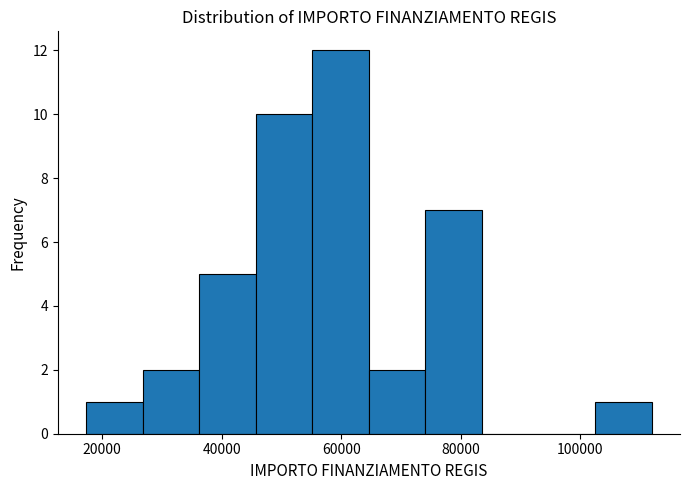

Reading left to right, transcribe this chart: for each bar, give the range it covers on the x-axis and its height. Neither the bar edges nor the heights are printed on the chart, so give them approximately, as read against the axes.

18000 to 26000: 1
26000 to 36000: 2
36000 to 46000: 5
46000 to 56000: 10
56000 to 64000: 12
64000 to 74000: 2
74000 to 84000: 7
84000 to 94000: 0
94000 to 102000: 0
102000 to 112000: 1